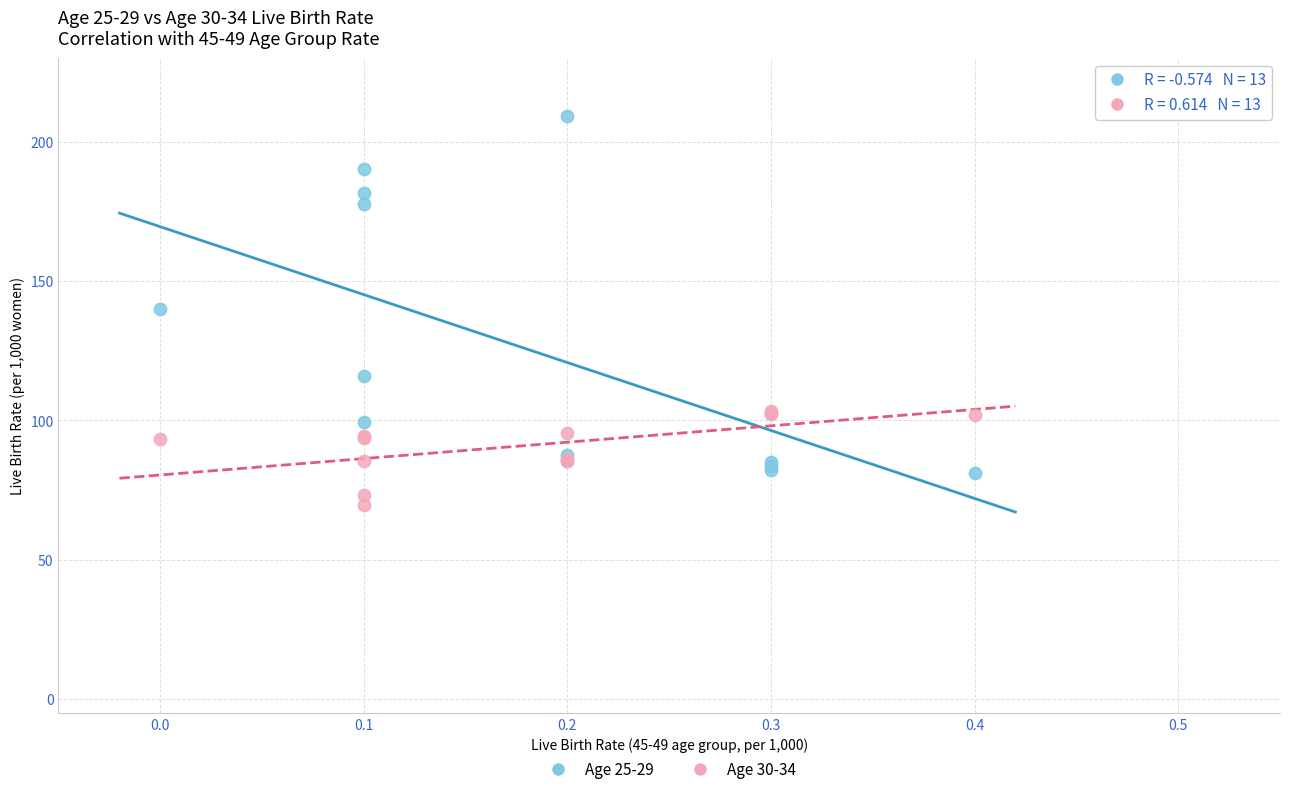

What is the X range (max minus min) for the scatter plot?

0.4